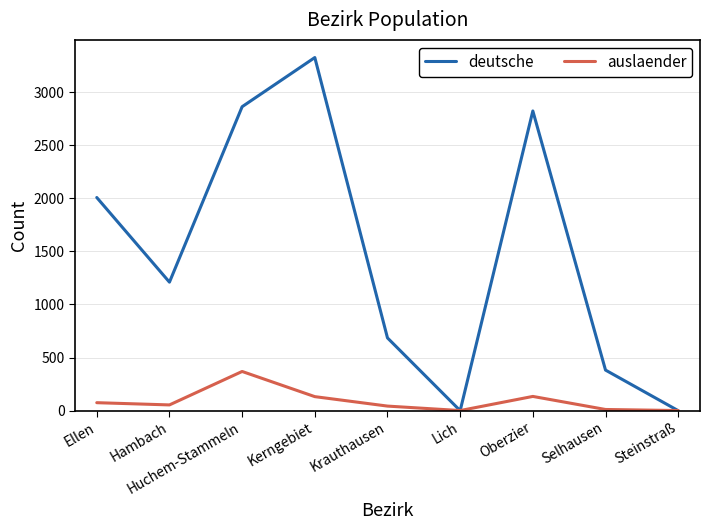

Does the chart have visible grid lines?

Yes